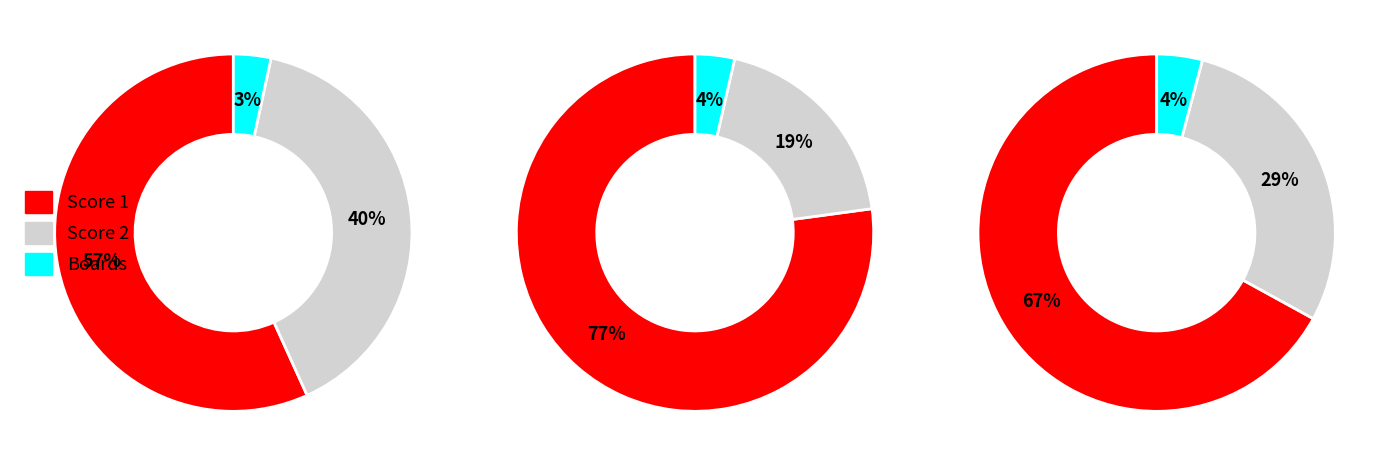

Does 10 represent more than half of the total?

No